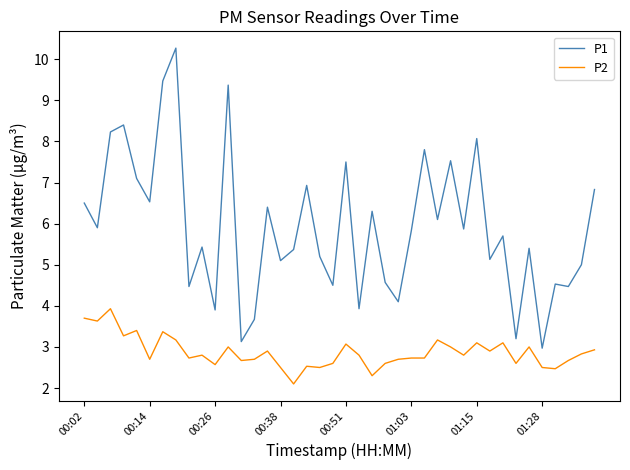

Which series has the widest spread of values?

P1